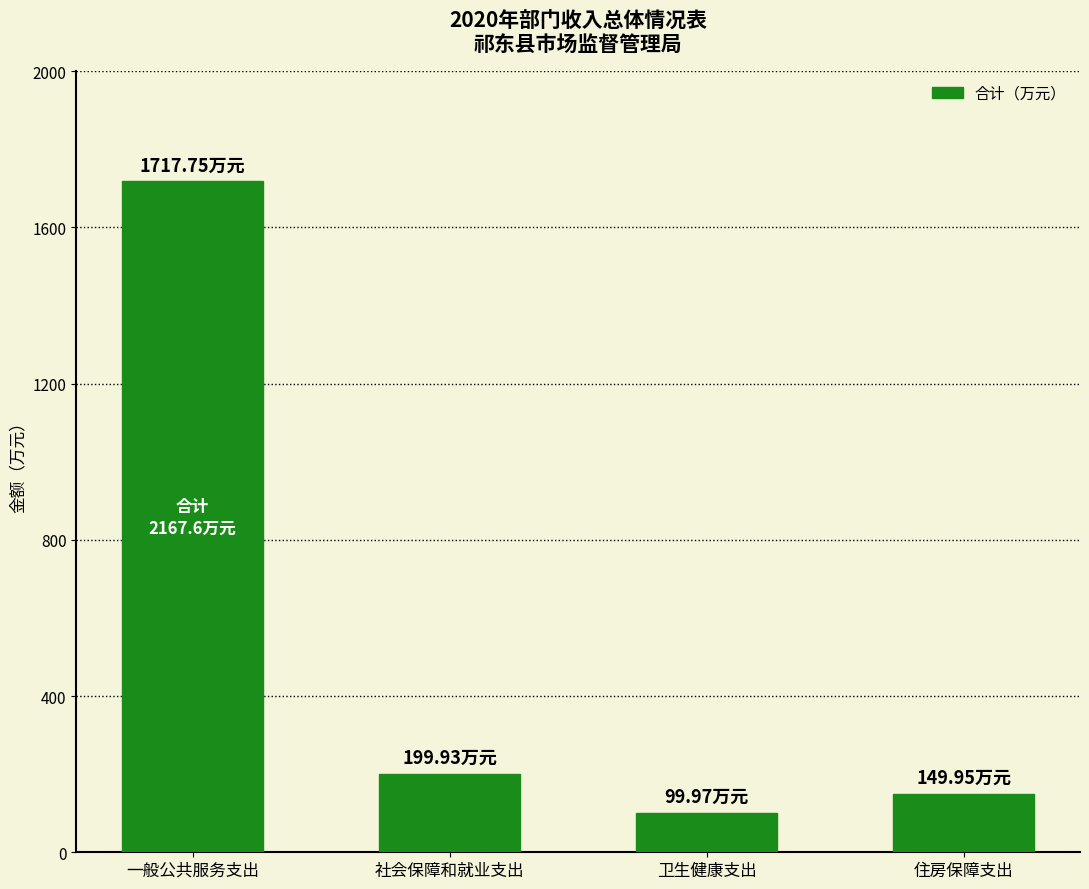

Rank the categories by value from lowest to highest.

卫生健康支出, 住房保障支出, 社会保障和就业支出, 一般公共服务支出